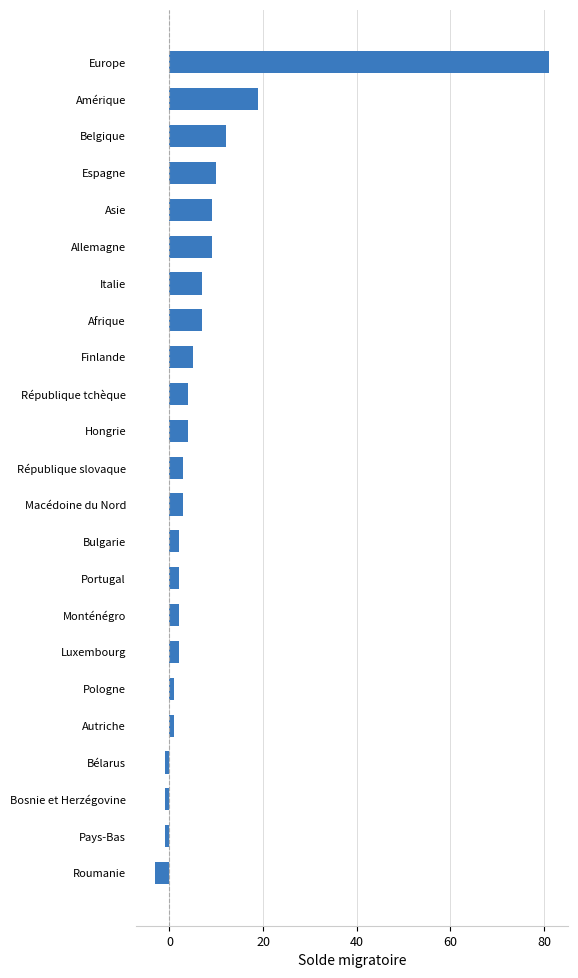

How many distinct data groups are displayed?

1